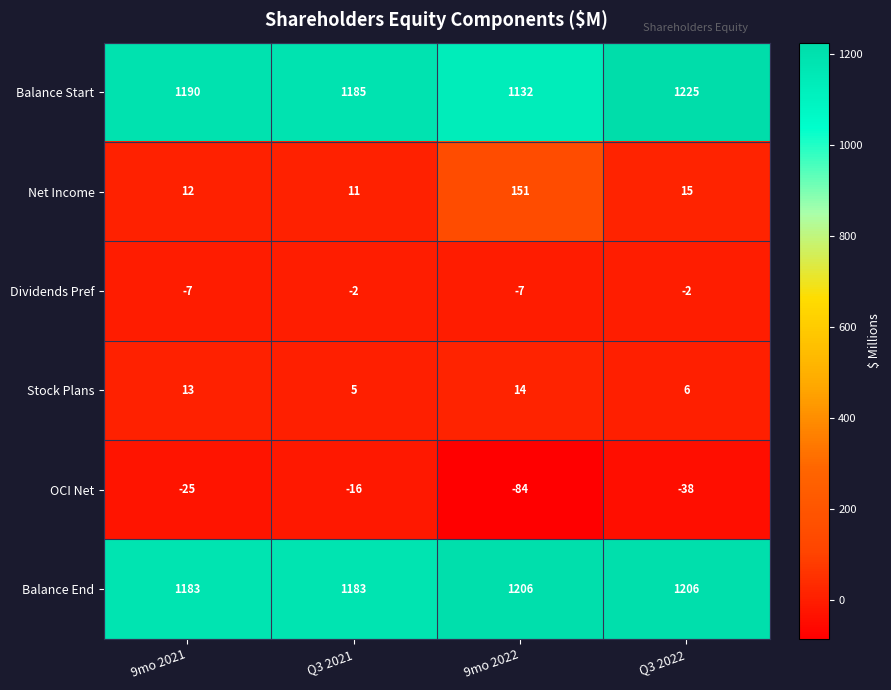

What is the difference between the maximum and minimum values in the OCI Net series?

68